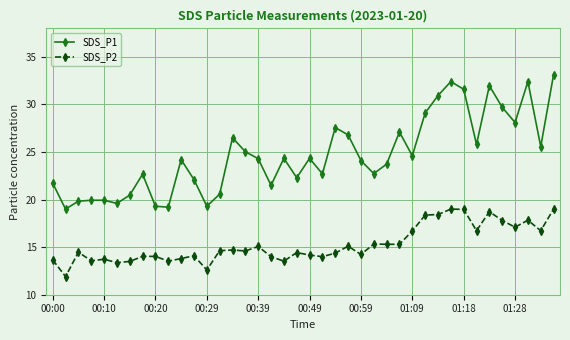

List the series in order of their peak value, highest first.

SDS_P1, SDS_P2